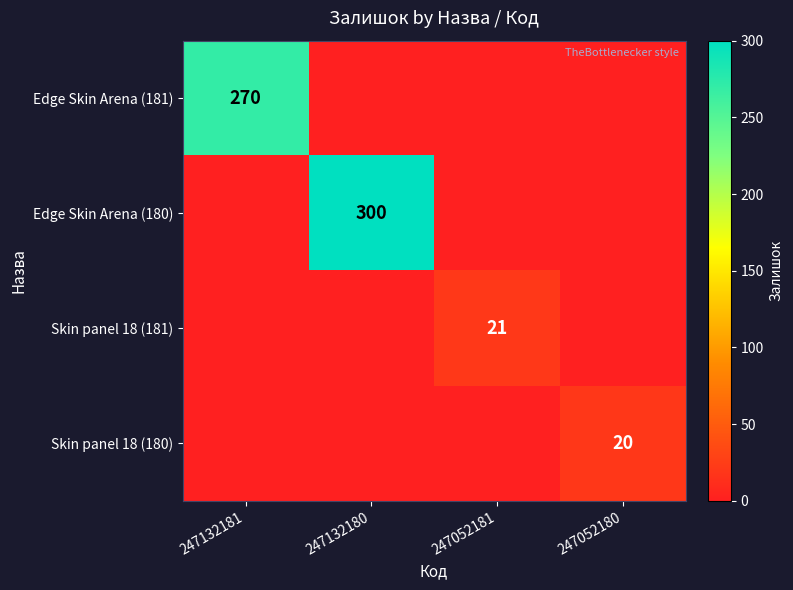

The Edge Skin Arena (181) series shows 270 at 247132181. True or false?

True